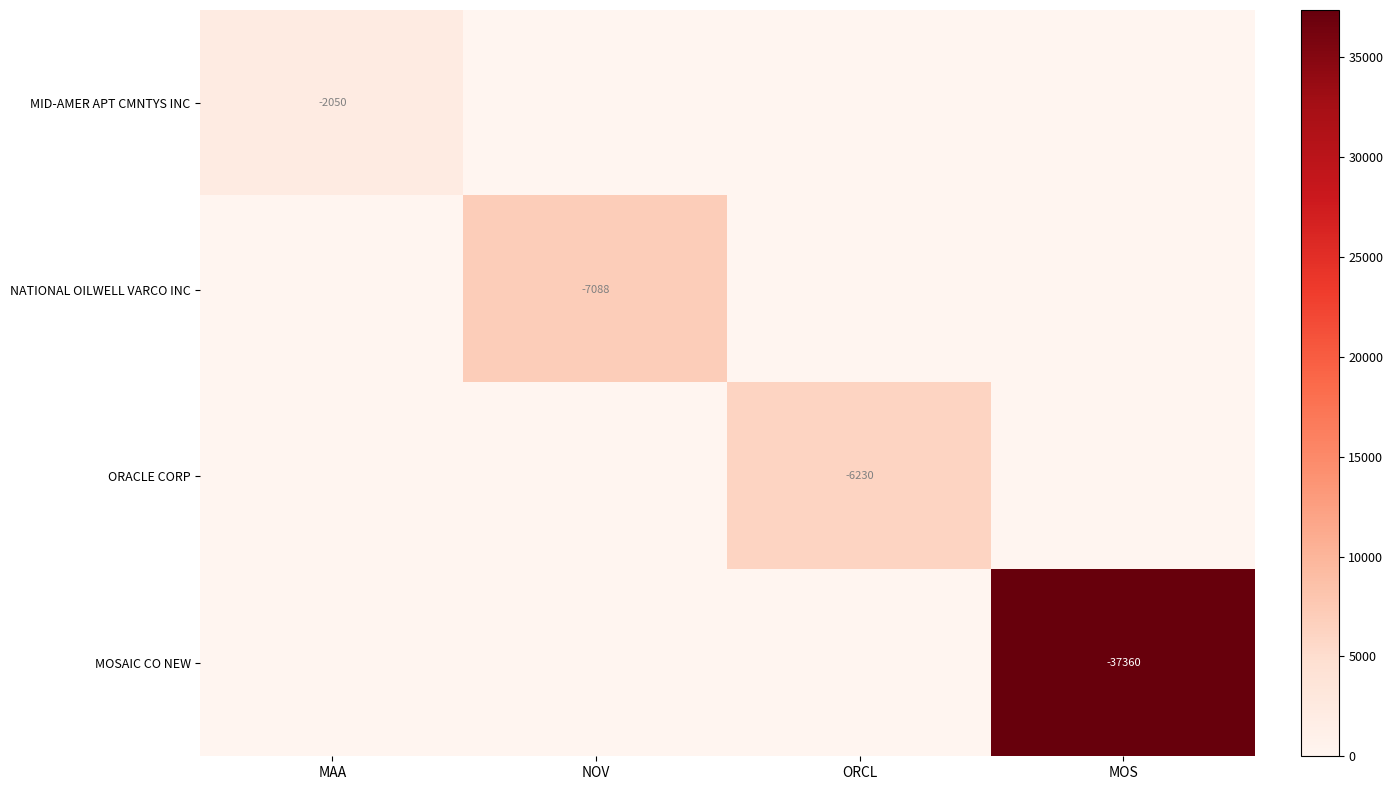

How many distinct data groups are displayed?

4